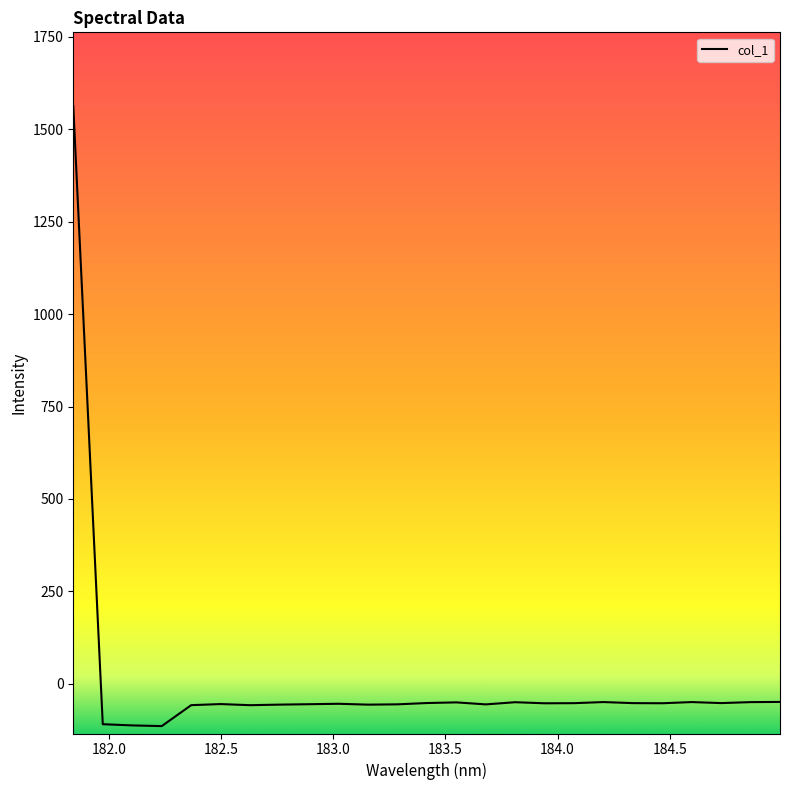

Does the chart display data point markers on the line(s)?

No